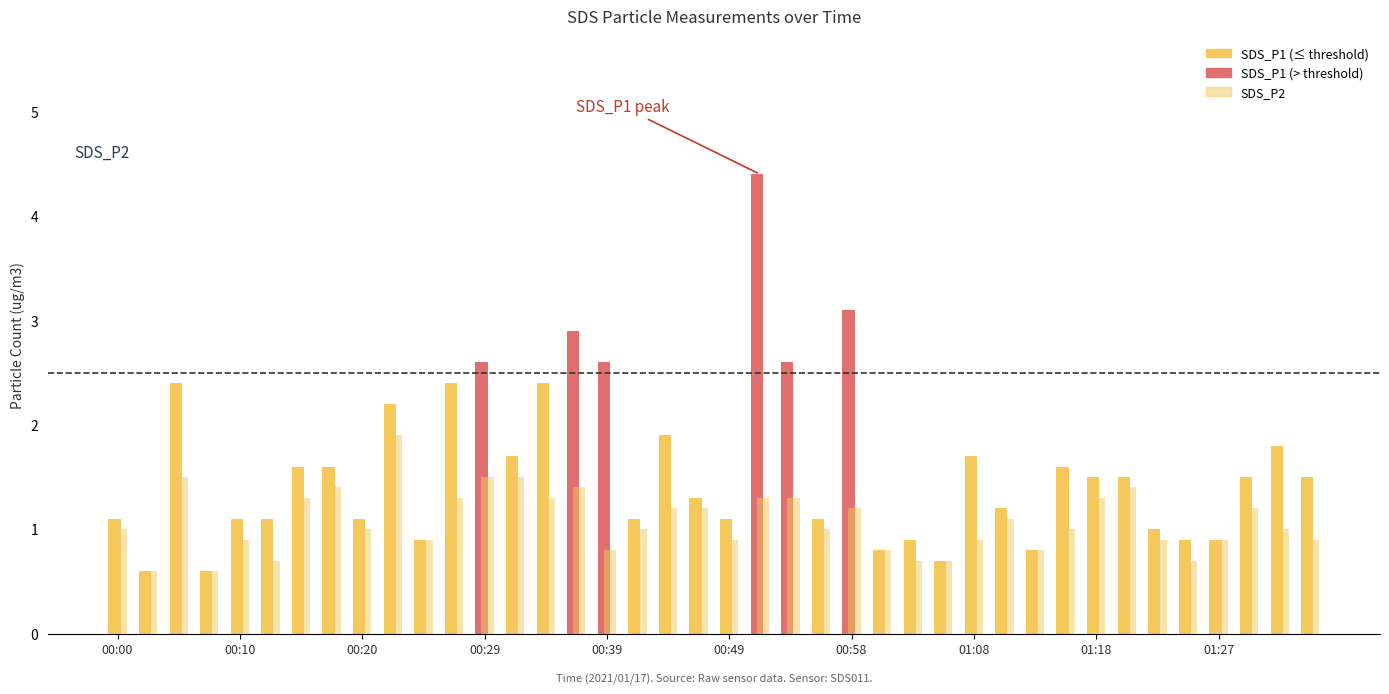

Reading left to right, extract all data points from this chart.

SDS_P1: 1.1	0.6	2.4	0.6	1.1	1.1	1.6	1.6	1.1	2.2	0.9	2.4	2.6	1.7	2.4	2.9	2.6	1.1	1.9	1.3	1.1	4.4	2.6	1.1	3.1	0.8	0.9	0.7	1.7	1.2	0.8	1.6	1.5	1.5	1.0	0.9	0.9	1.5	1.8	1.5
SDS_P2: 1.0	0.6	1.5	0.6	0.9	0.7	1.3	1.4	1.0	1.9	0.9	1.3	1.5	1.5	1.3	1.4	0.8	1.0	1.2	1.2	0.9	1.3	1.3	1.0	1.2	0.8	0.7	0.7	0.9	1.1	0.8	1.0	1.3	1.4	0.9	0.7	0.9	1.2	1.0	0.9